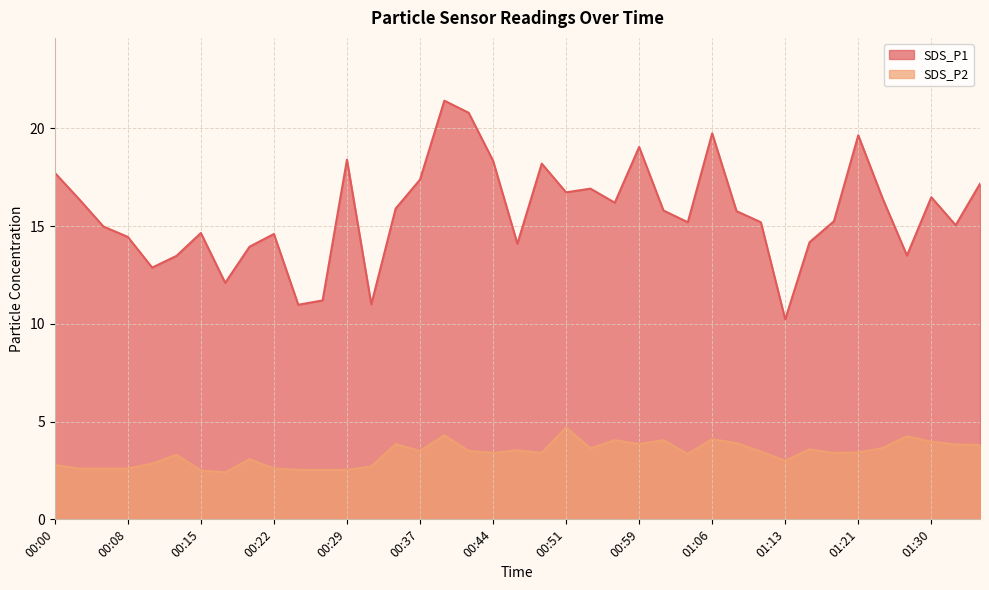

At which category is the sum across all series the highest?

00:39